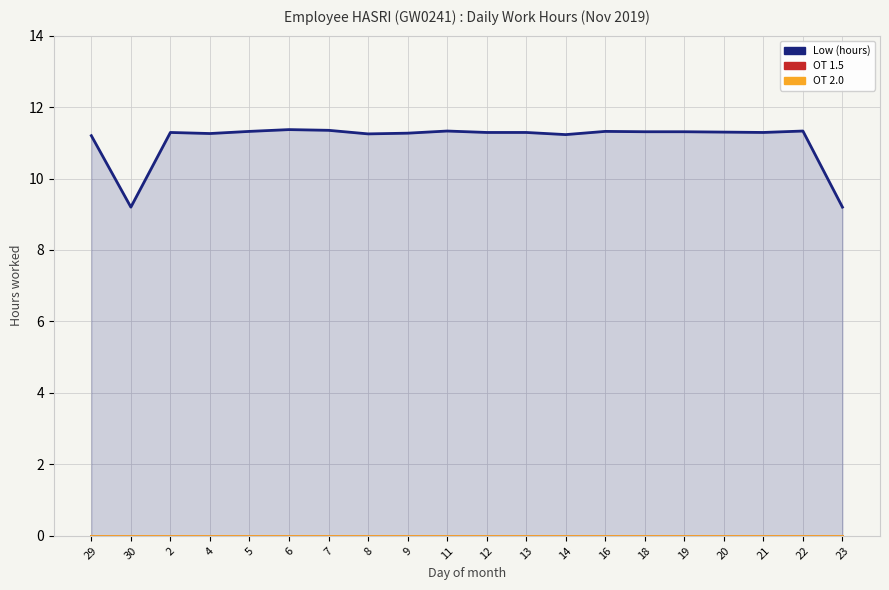

Reading left to right, extract all data points from this chart.

Low (hours): 29=11.2	30=9.2	2=11.3	4=11.3	5=11.3	6=11.4	7=11.3	8=11.2	9=11.3	11=11.3	12=11.3	13=11.3	14=11.2	16=11.3	18=11.3	19=11.3	20=11.3	21=11.3	22=11.3	23=9.2
OT 1.5: 29=0.0	30=0.0	2=0.0	4=0.0	5=0.0	6=0.0	7=0.0	8=0.0	9=0.0	11=0.0	12=0.0	13=0.0	14=0.0	16=0.0	18=0.0	19=0.0	20=0.0	21=0.0	22=0.0	23=0.0
OT 2.0: 29=0.0	30=0.0	2=0.0	4=0.0	5=0.0	6=0.0	7=0.0	8=0.0	9=0.0	11=0.0	12=0.0	13=0.0	14=0.0	16=0.0	18=0.0	19=0.0	20=0.0	21=0.0	22=0.0	23=0.0